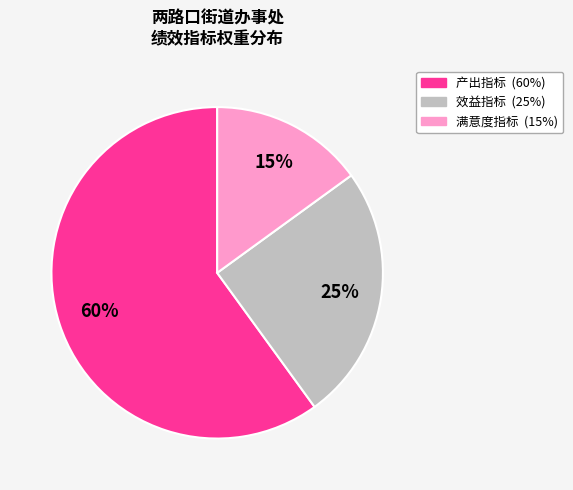

Is there a majority slice in this chart?

Yes